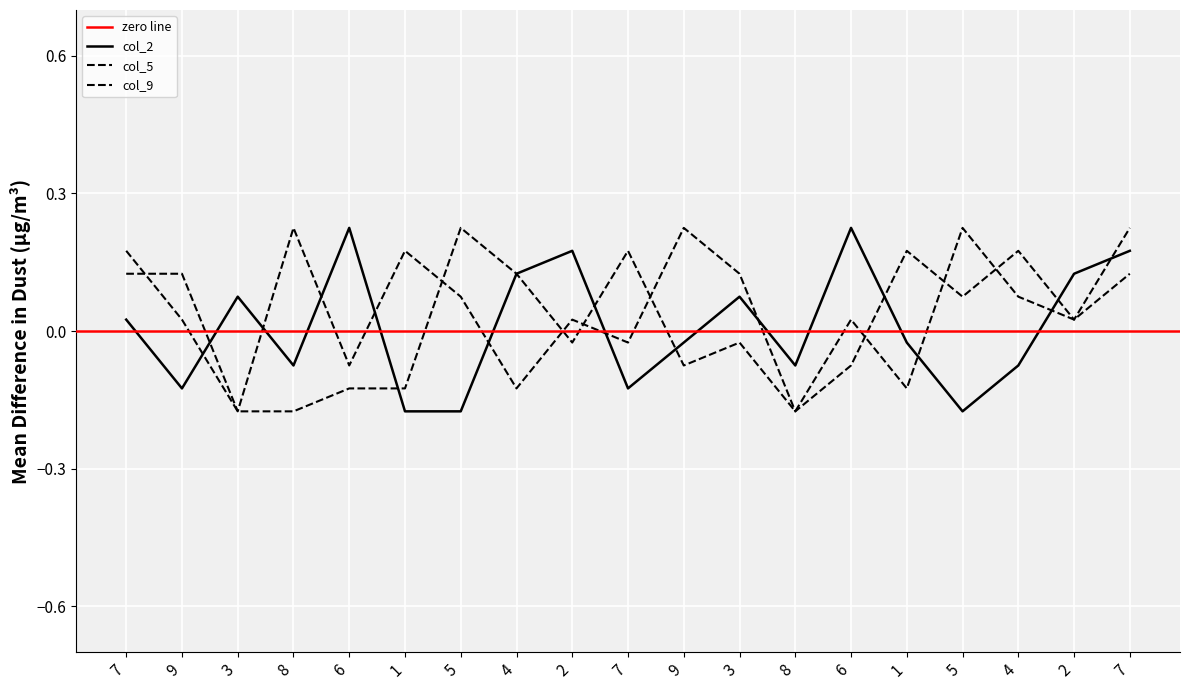

Where is the first local maximum for col_2?

3